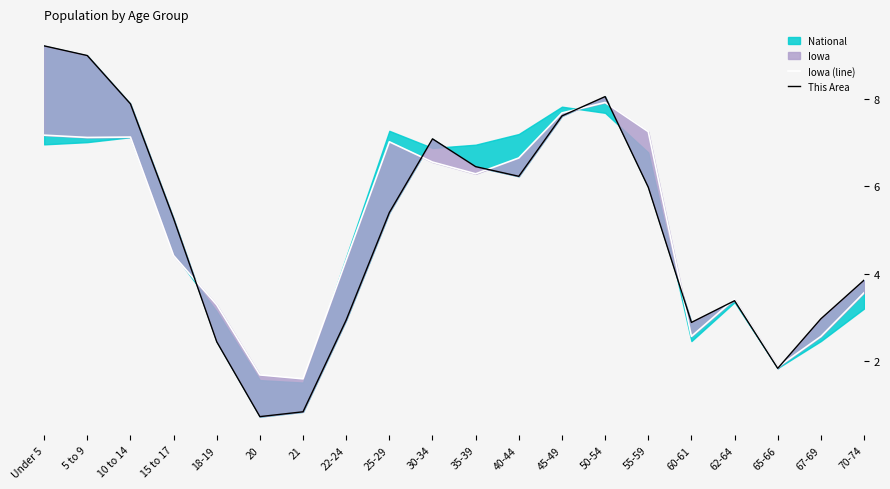

What is the sum of all This Area values?

100.0